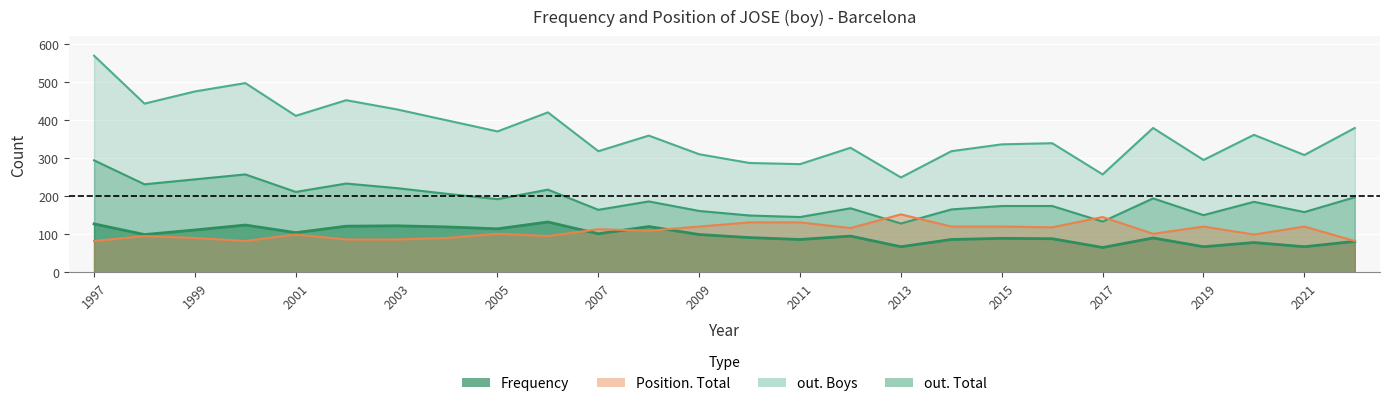

Rank the series by their maximum value, from lowest to highest.

Frequency, Position. Total, out. Total, out. Boys